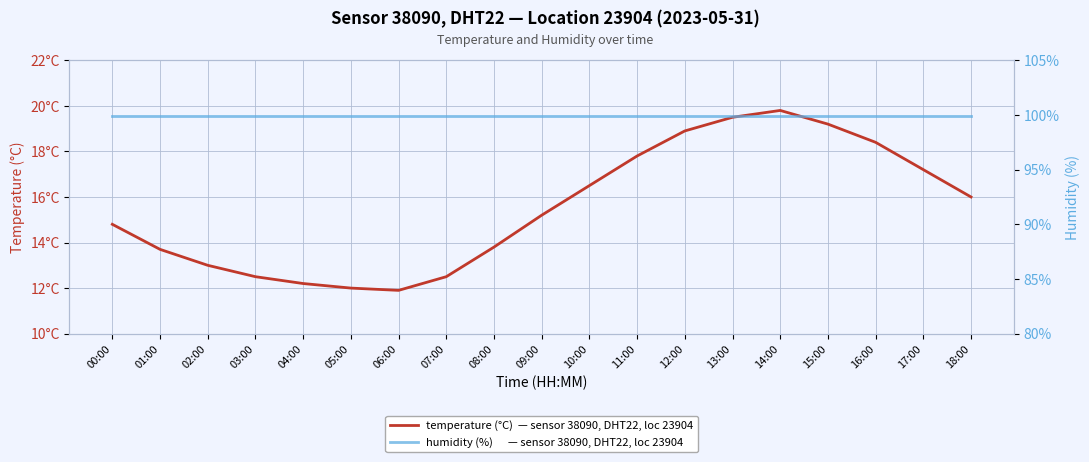

At which category is the sum across all series the highest?

14:00